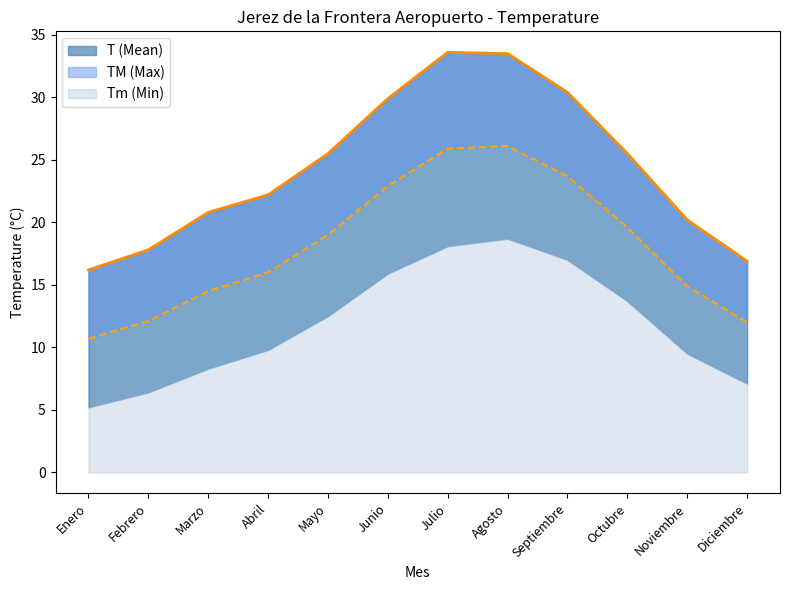

What is the maximum value shown in the chart?

33.6